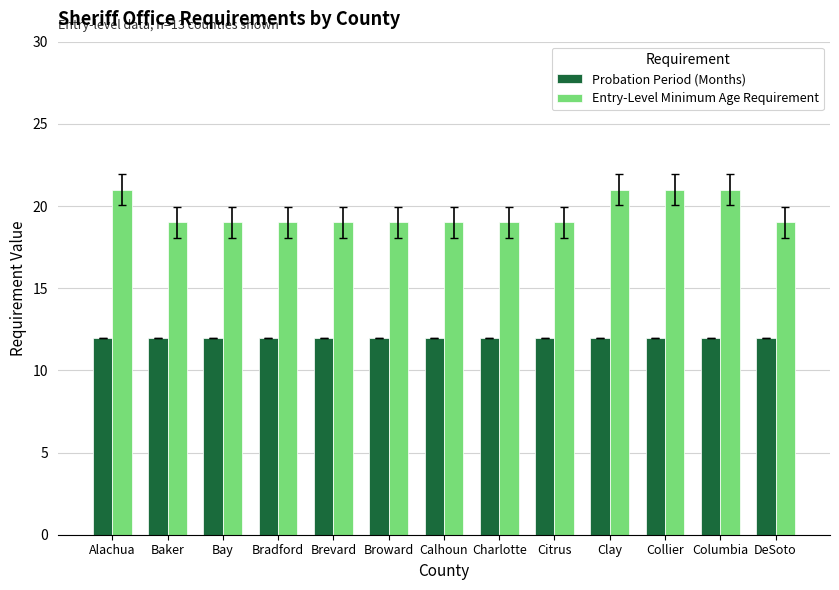

What are all the series names shown in the legend?

Probation Period (Months), Entry-Level Minimum Age Requirement